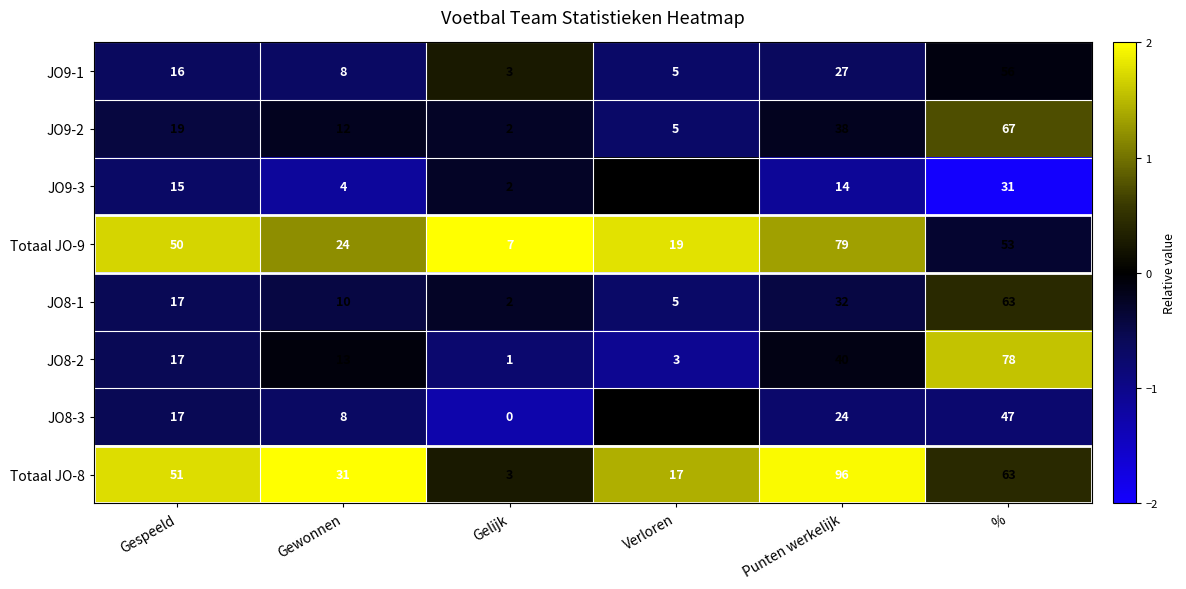

Which label corresponds to the largest value in the chart?

Punten werkelijk